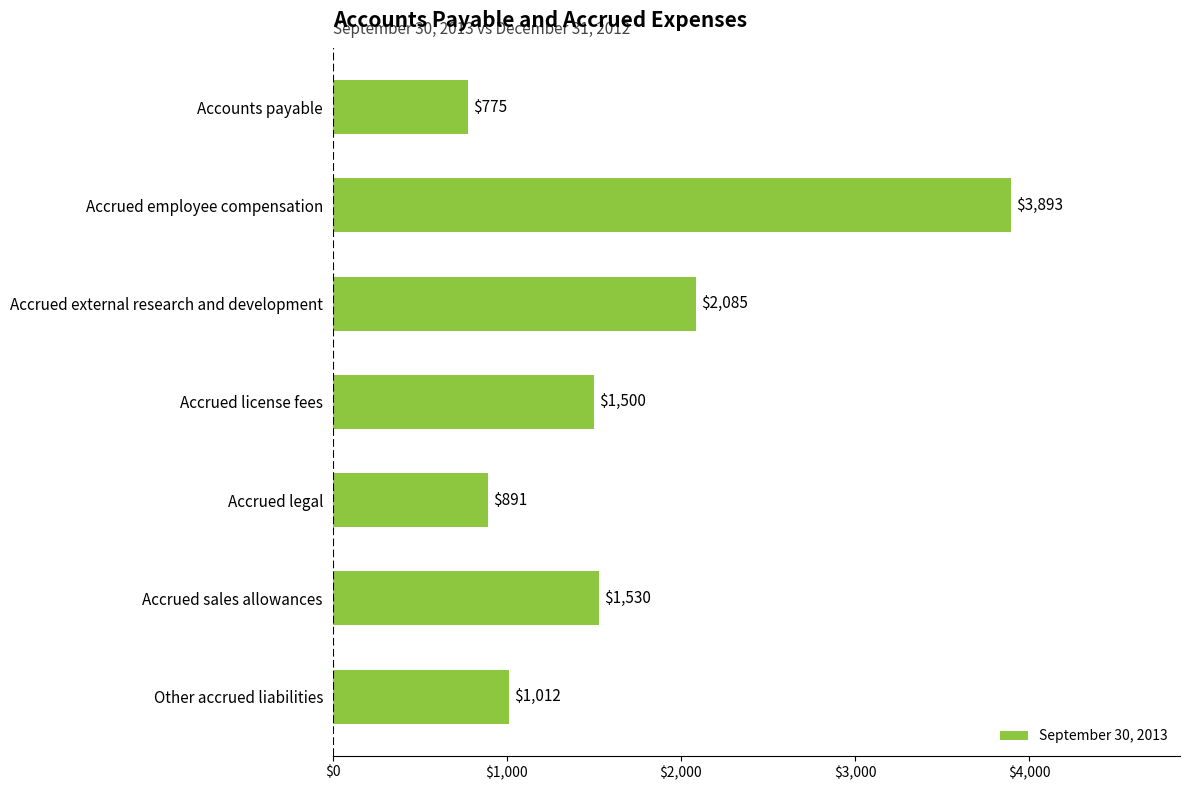

How many distinct data groups are displayed?

1